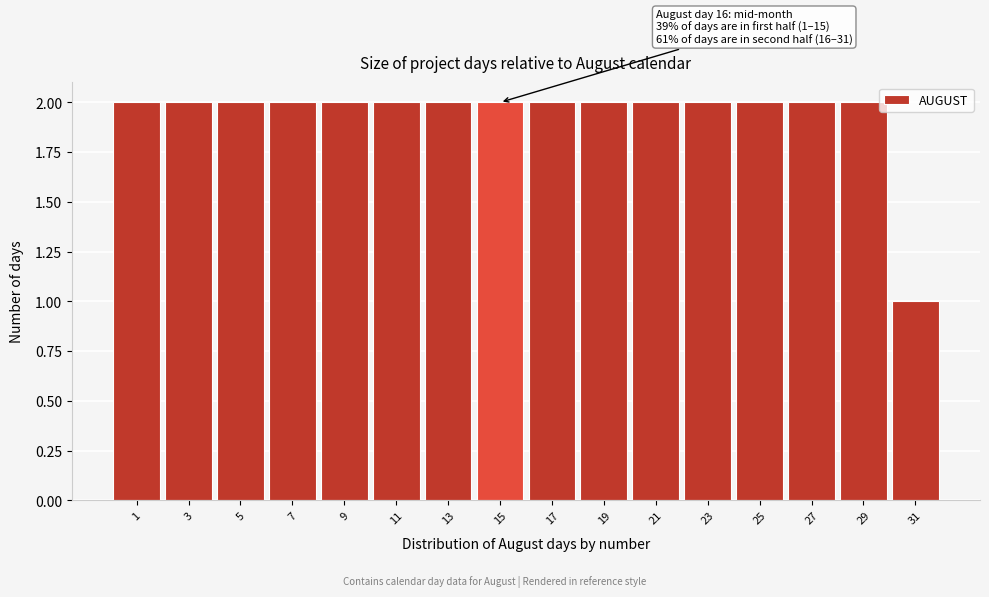

Reading right to left, extract all data points from this chart.

31=1	29=2	27=2	25=2	23=2	21=2	19=2	17=2	15=2	13=2	11=2	9=2	7=2	5=2	3=2	1=2